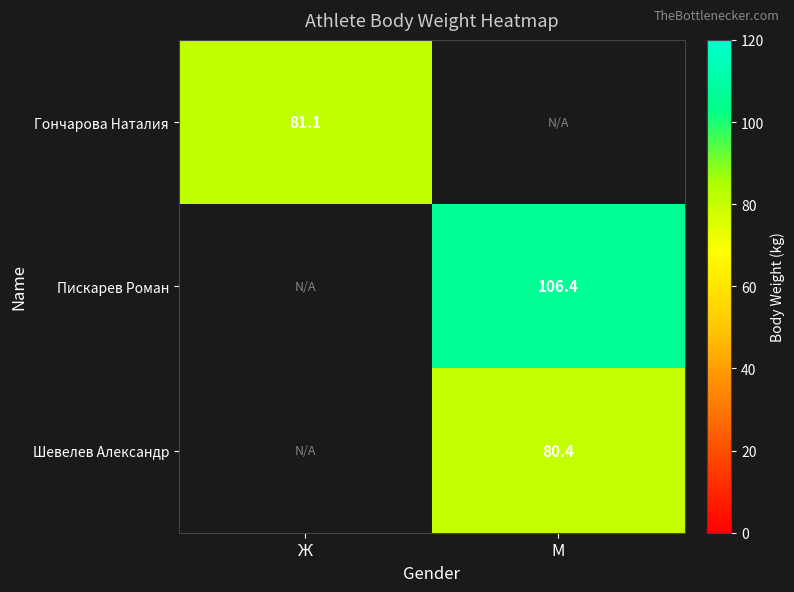

The value of Гончарова Наталия at Ж is 81.1. True or false?

True